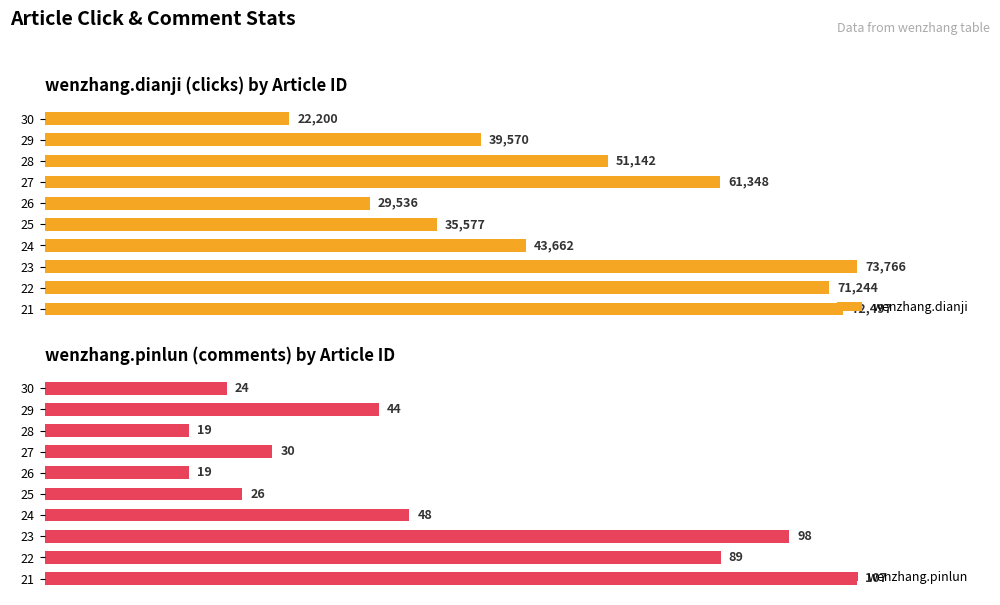

Which series has the largest total across all categories?

wenzhang.dianji